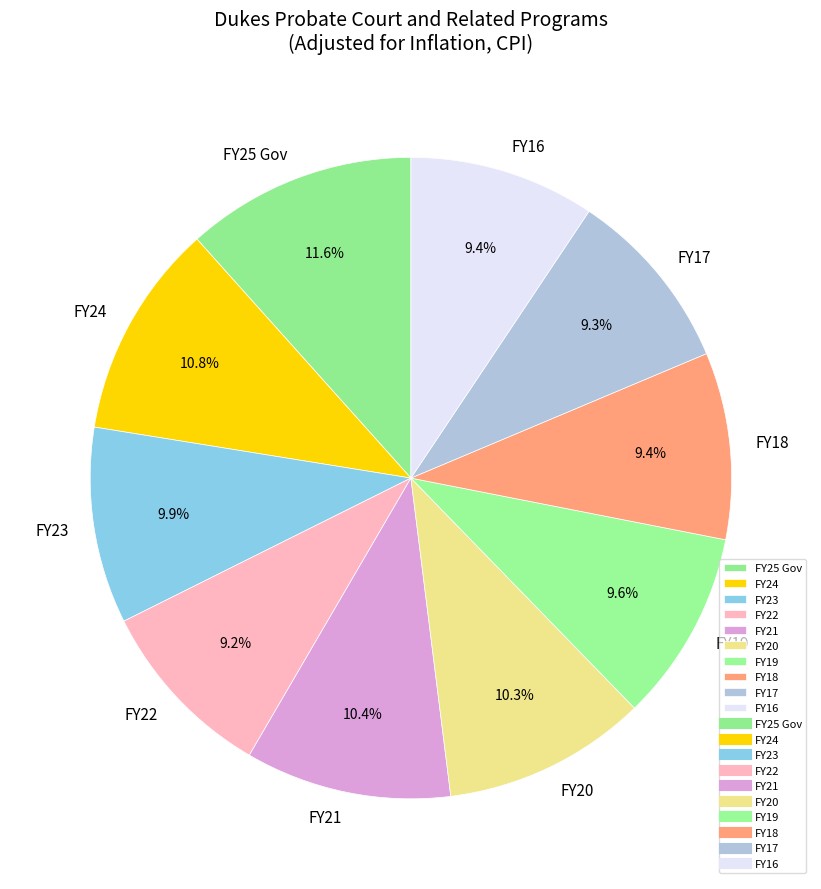

Is the sum of FY16 and FY19 greater than half?

No